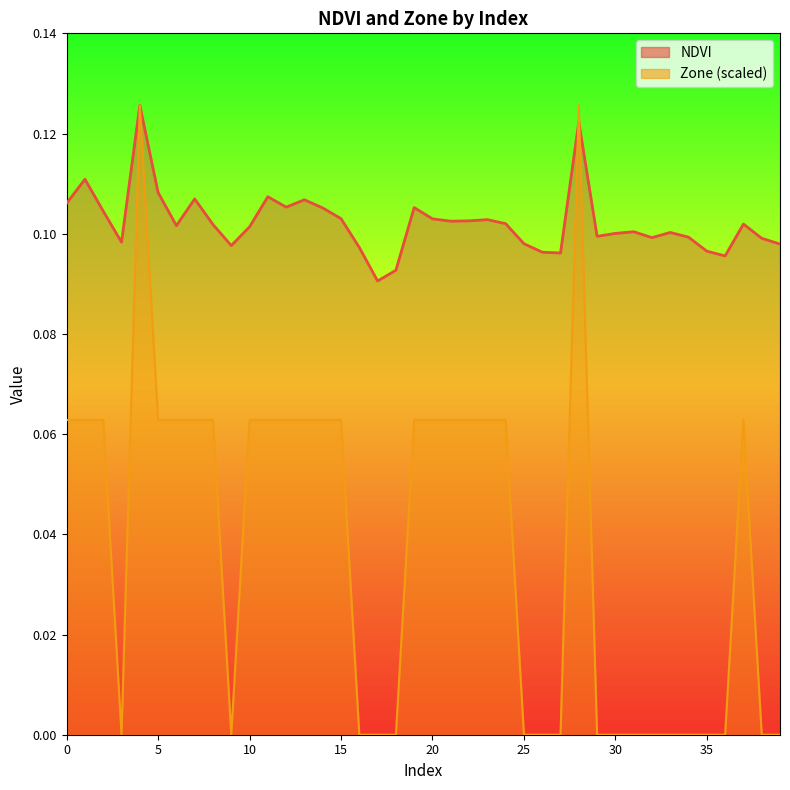

Reading left to right, transcribe all the data shown in this chart.

NDVI: 0=0.1	1=0.1	2=0.1	3=0.1	4=0.1	5=0.1	6=0.1	7=0.1	8=0.1	9=0.1	10=0.1	11=0.1	12=0.1	13=0.1	14=0.1	15=0.1	16=0.1	17=0.1	18=0.1	19=0.1	20=0.1	21=0.1	22=0.1	23=0.1	24=0.1	25=0.1	26=0.1	27=0.1	28=0.1	29=0.1	30=0.1	31=0.1	32=0.1	33=0.1	34=0.1	35=0.1	36=0.1	37=0.1	38=0.1	39=0.1
Zone: 0=0.1	1=0.1	2=0.1	3=0.0	4=0.1	5=0.1	6=0.1	7=0.1	8=0.1	9=0.0	10=0.1	11=0.1	12=0.1	13=0.1	14=0.1	15=0.1	16=0.0	17=0.0	18=0.0	19=0.1	20=0.1	21=0.1	22=0.1	23=0.1	24=0.1	25=0.0	26=0.0	27=0.0	28=0.1	29=0.0	30=0.0	31=0.0	32=0.0	33=0.0	34=0.0	35=0.0	36=0.0	37=0.1	38=0.0	39=0.0